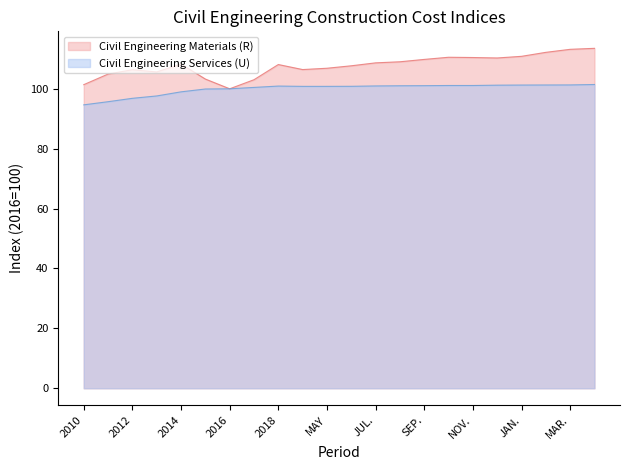

At how many categories does at least one series exceed 102?

20